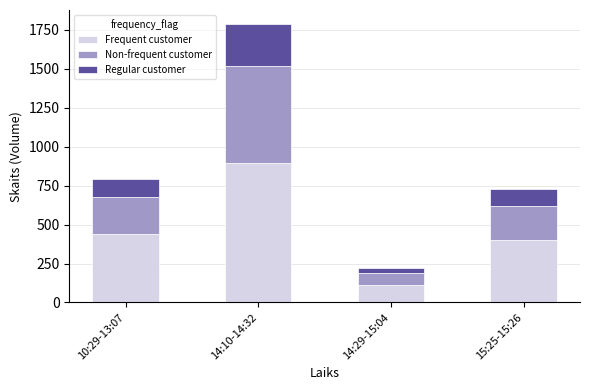

The value of Frequent customer at 14:10-14:32 is 1208.1. True or false?

False